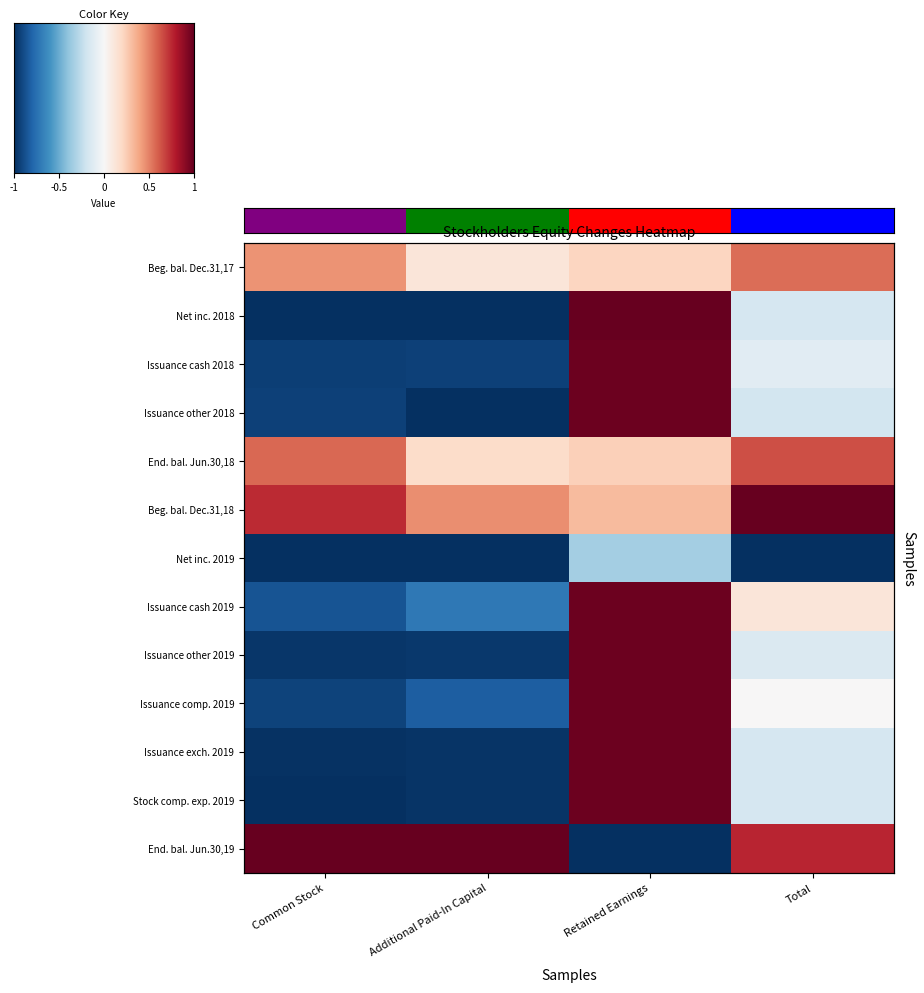

How many series are shown in this chart?

13